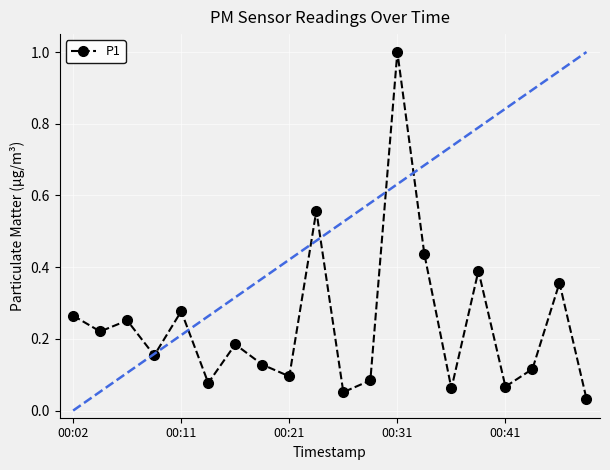

How many lines are shown in the chart?

1